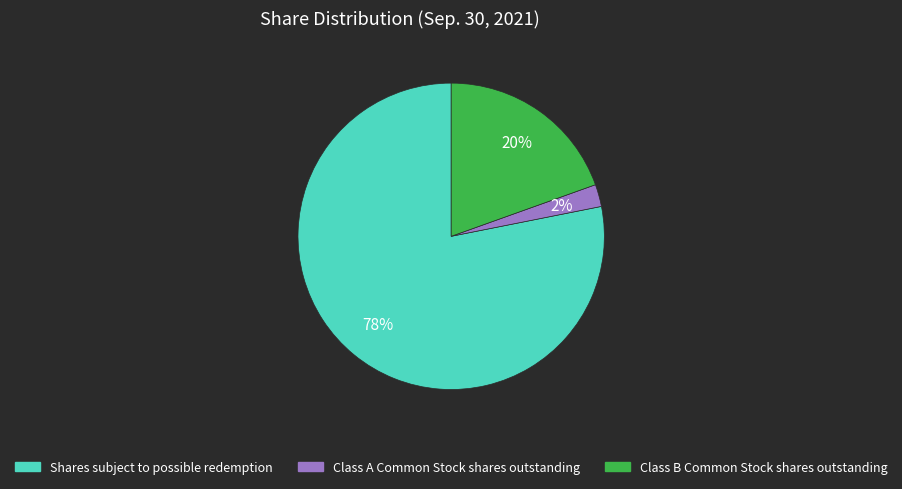

True or false: Class B Common Stock shares outstanding accounts for 20% of the total.

True